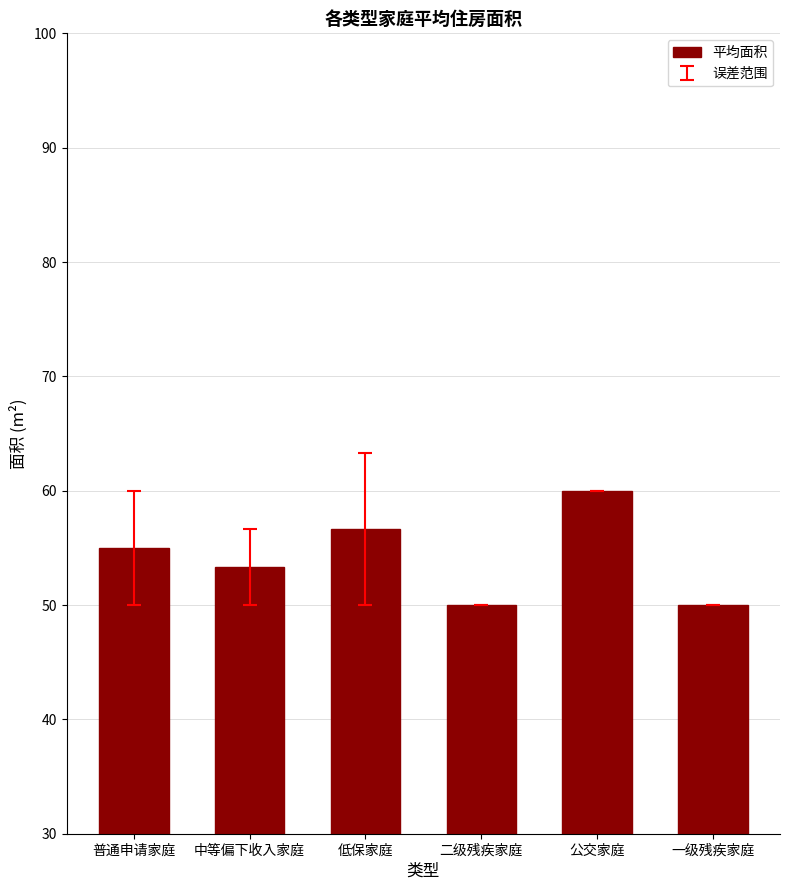

Is it true that the value at 一级残疾家庭 is 24.3?

False